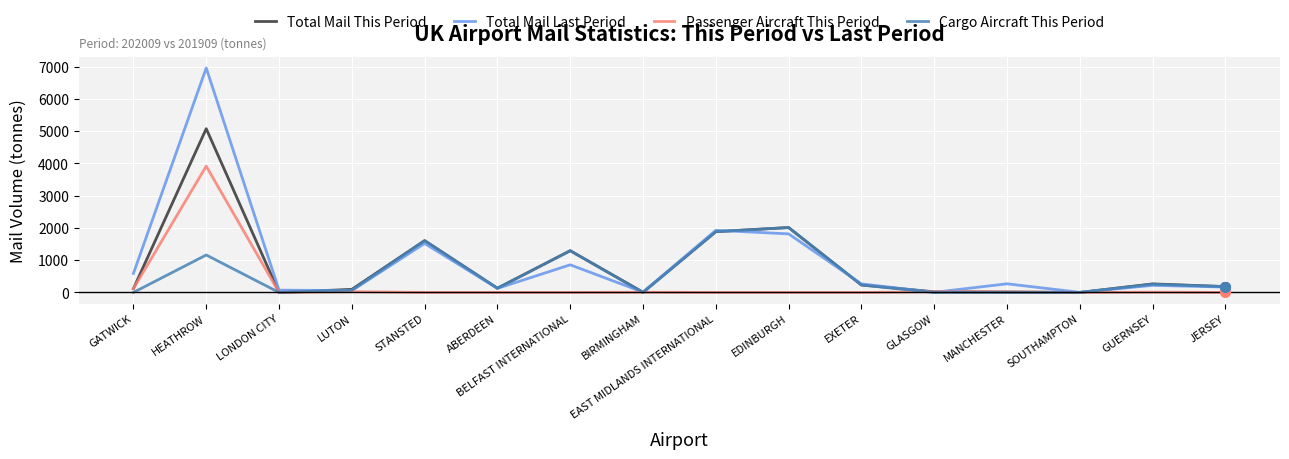

Which series has the widest spread of values?

Total Mail Last Period